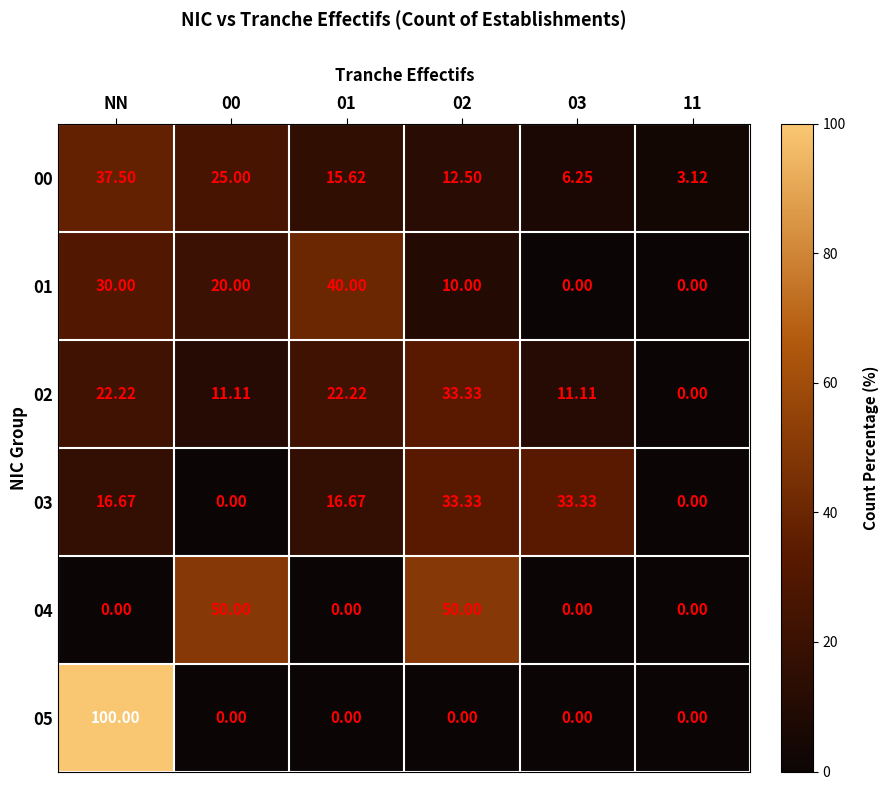

At which label does 00 reach its peak?

NN